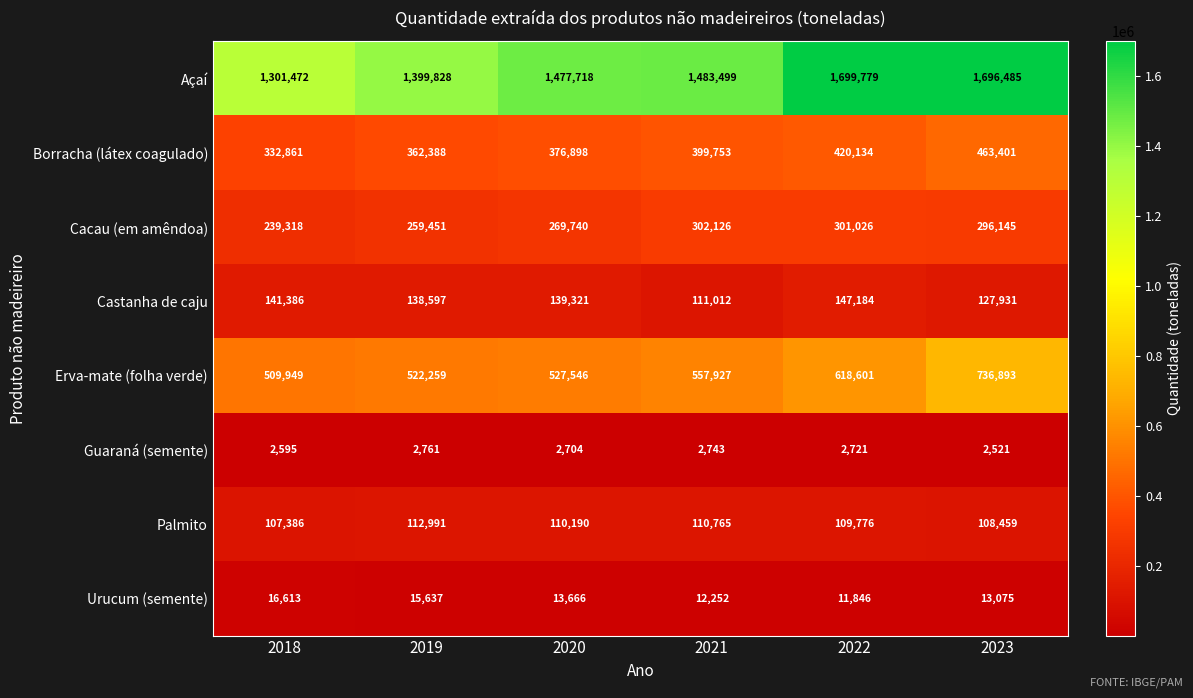

What is the total value across all series at 2018?

2651580